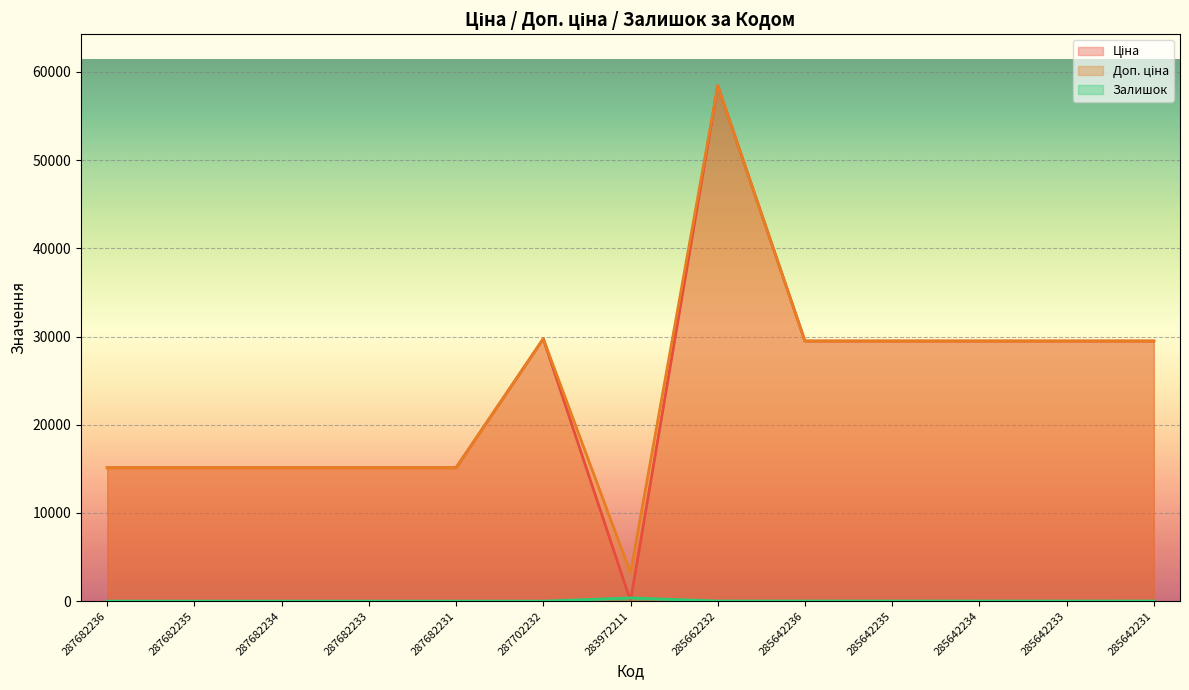

How many data points does each series have?

13